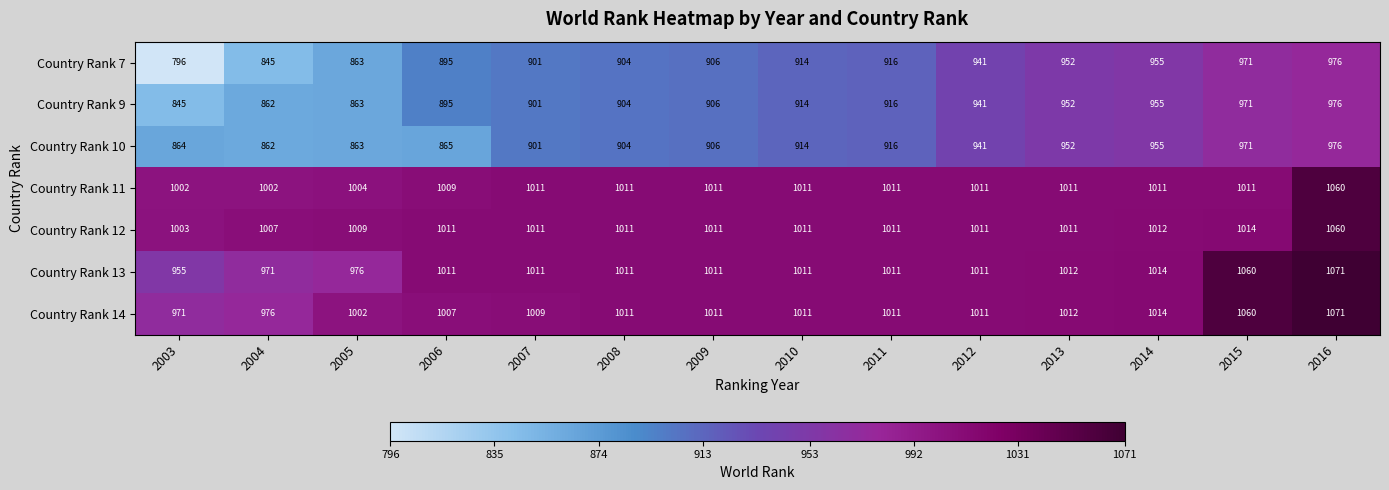

Which series has the largest total across all categories?

Country Rank 12